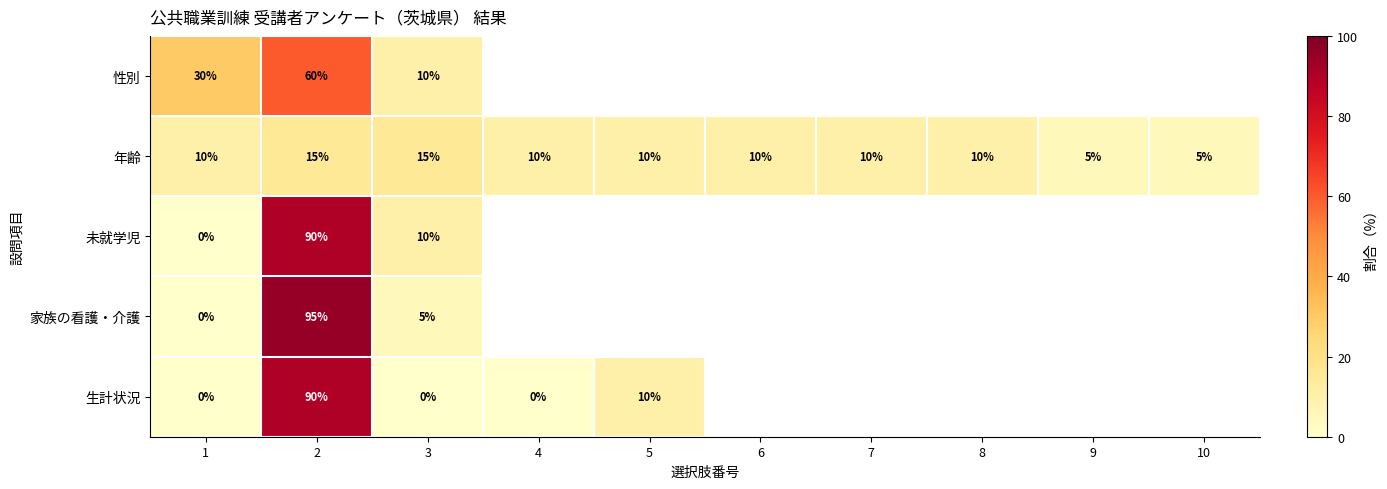

Is it true that 年齢 equals 7.3 at 9?

False